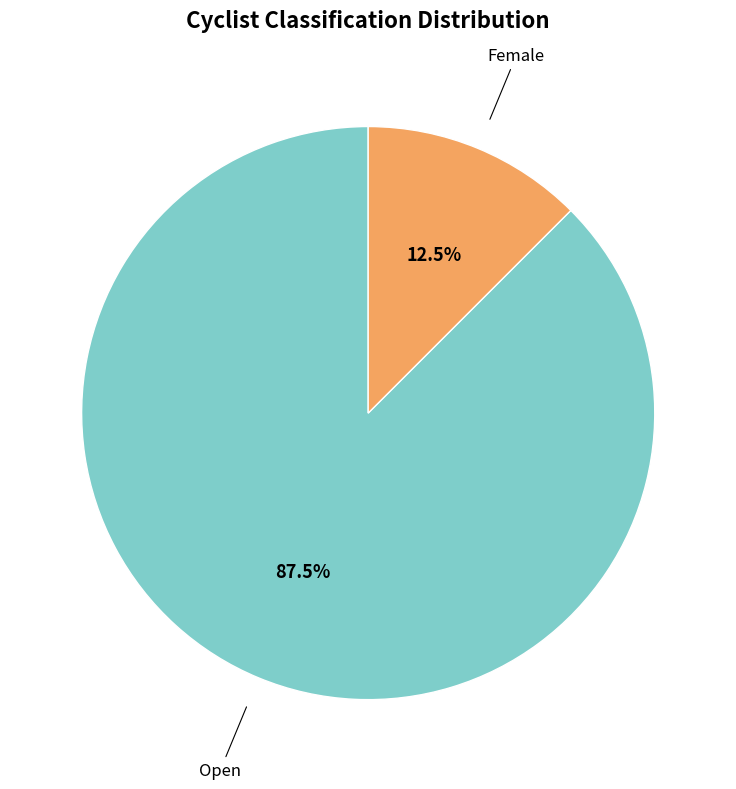

To the nearest percent, what is the average slice percentage?

50%